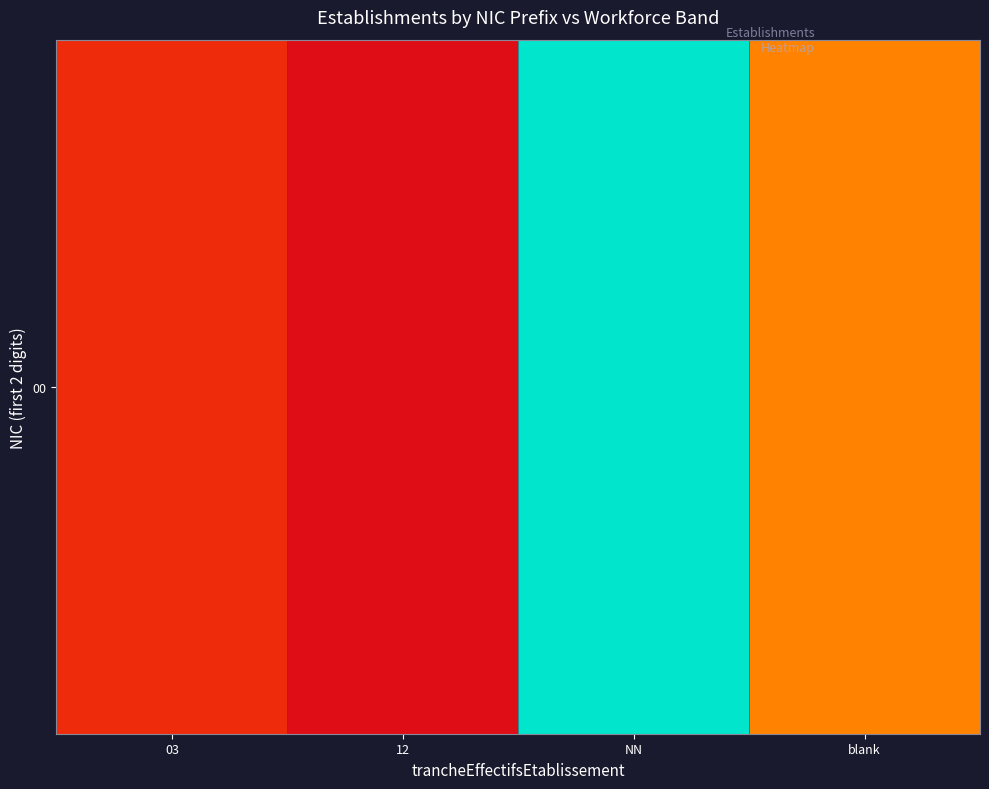

Reading left to right, extract all data points from this chart.

3	1	26	9